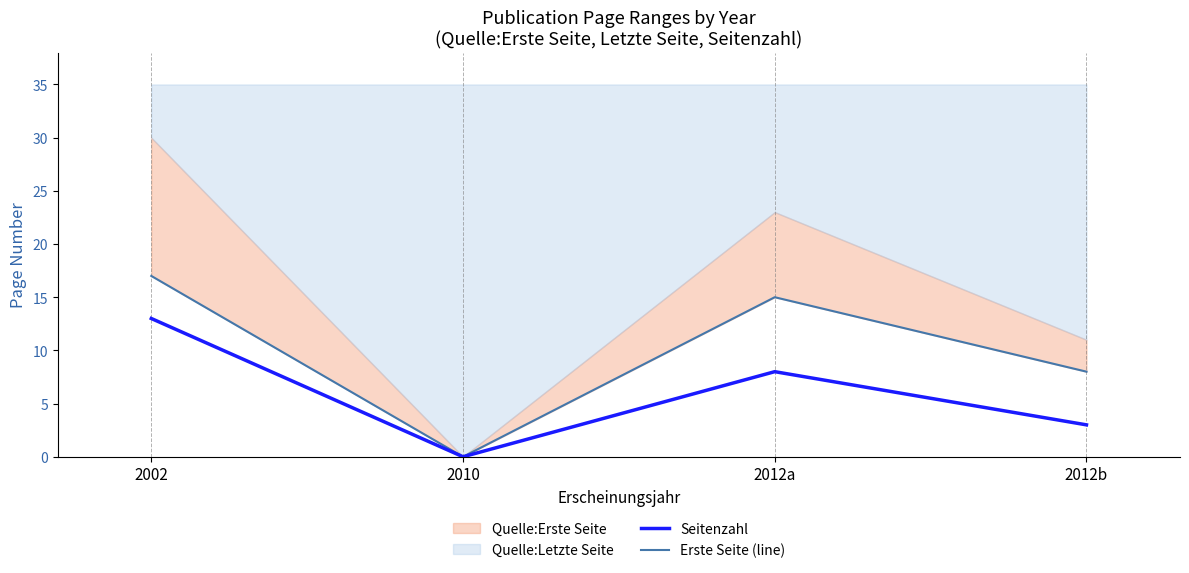

The value of Erste Seite (line) at 2012b is 8. True or false?

True